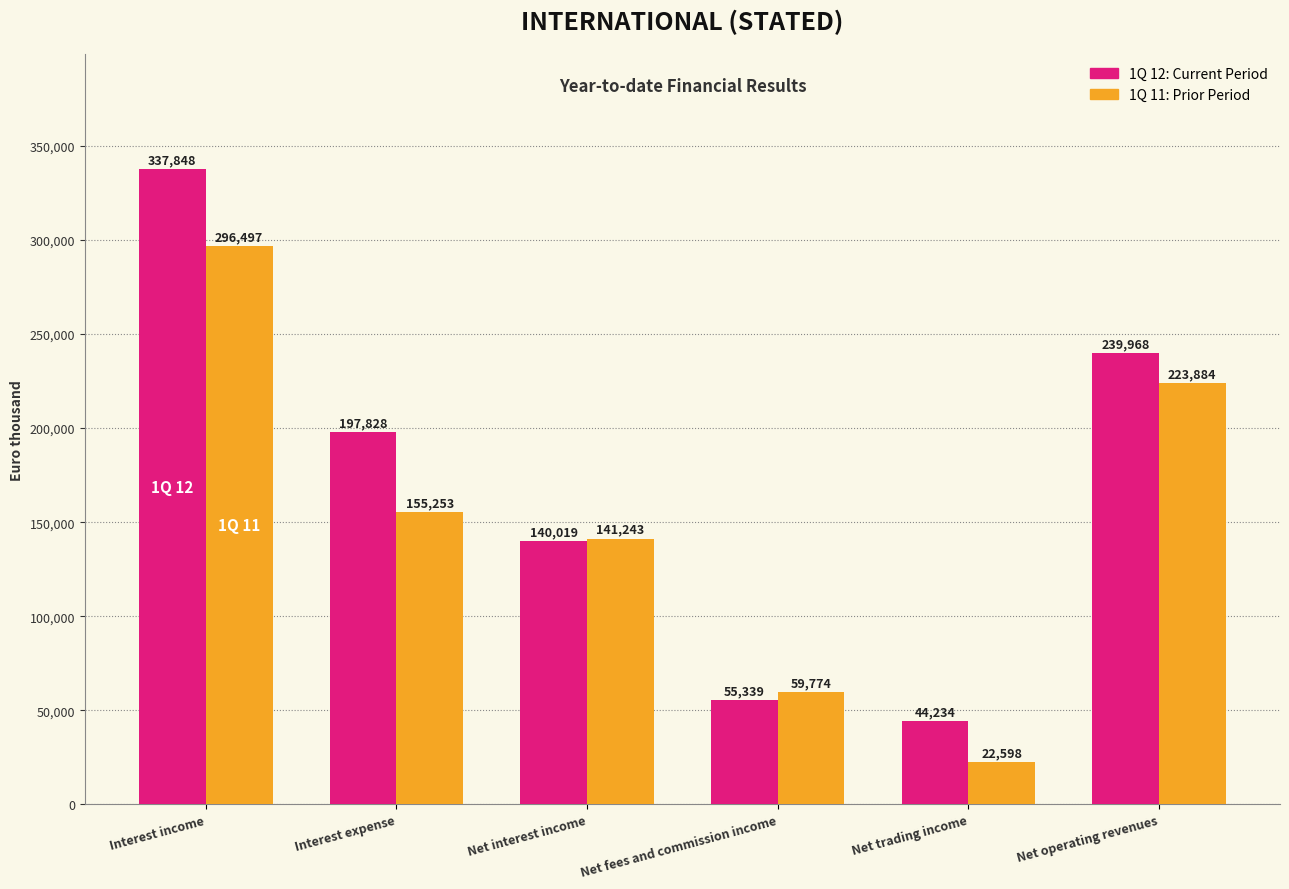

What position from the right is Net trading income?

2